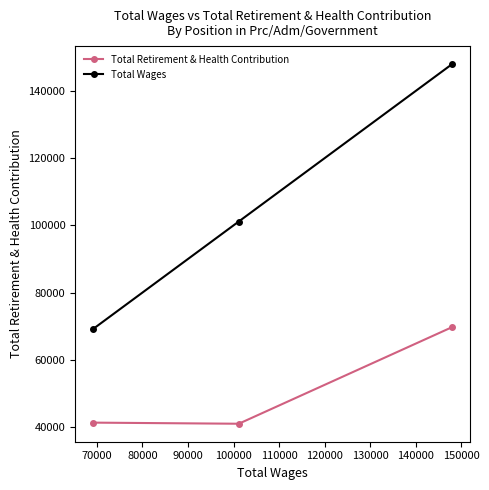

How many lines are shown in the chart?

2